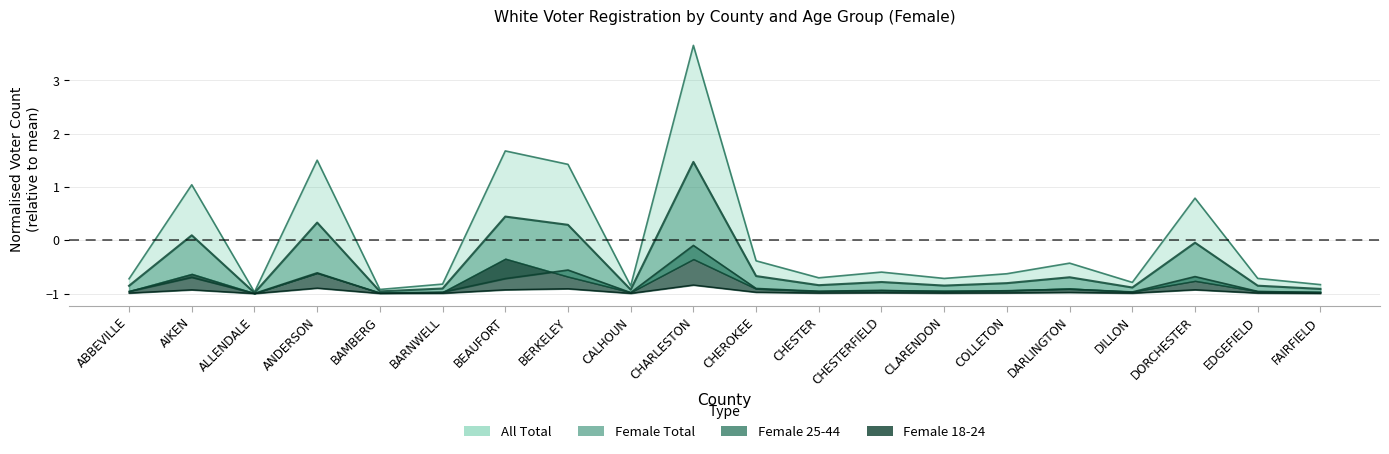

What is the difference between the maximum and minimum values in the Female 18-24 series?

0.2